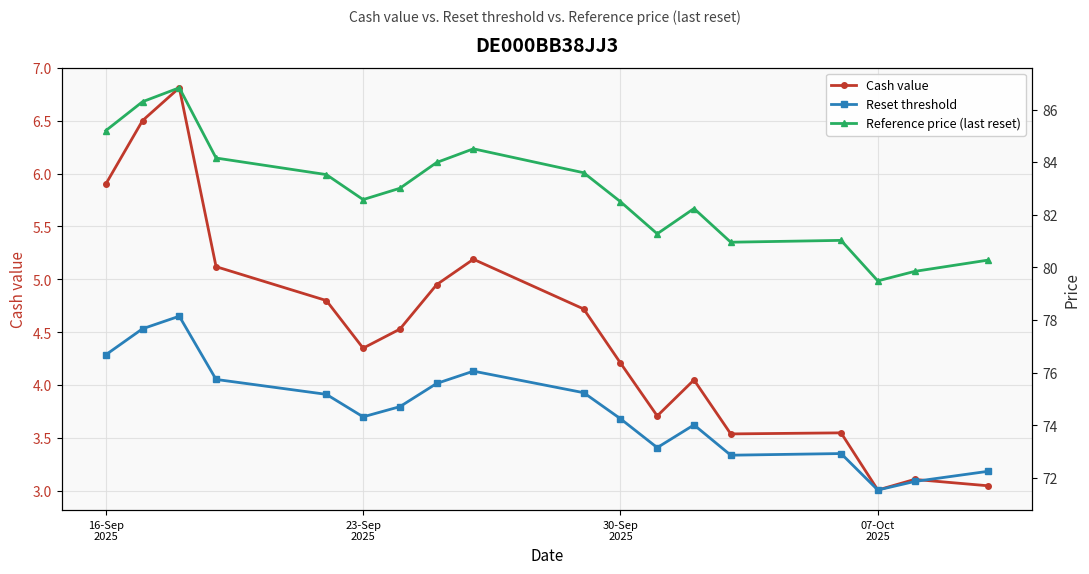

True or false: Cash value and Reference price (last reset) intersect in this chart.

False